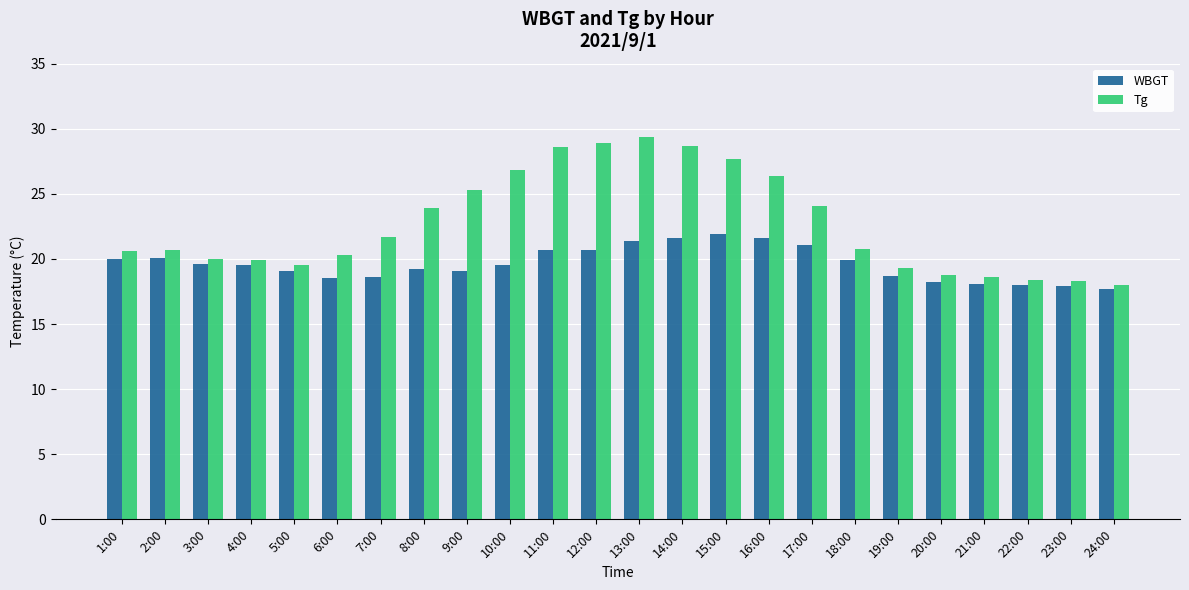

What is the smallest value displayed?

17.7